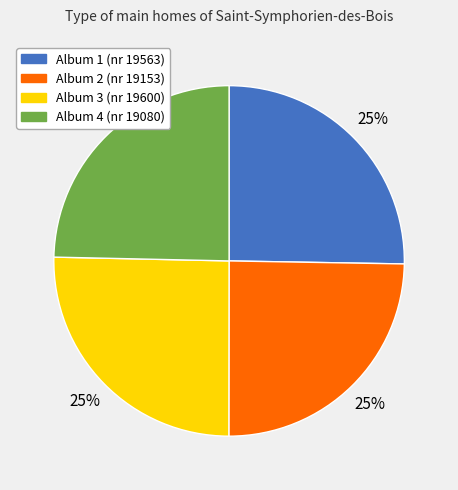

To the nearest percent, what percentage of the pie is Album 2 (nr 19153)?

25%